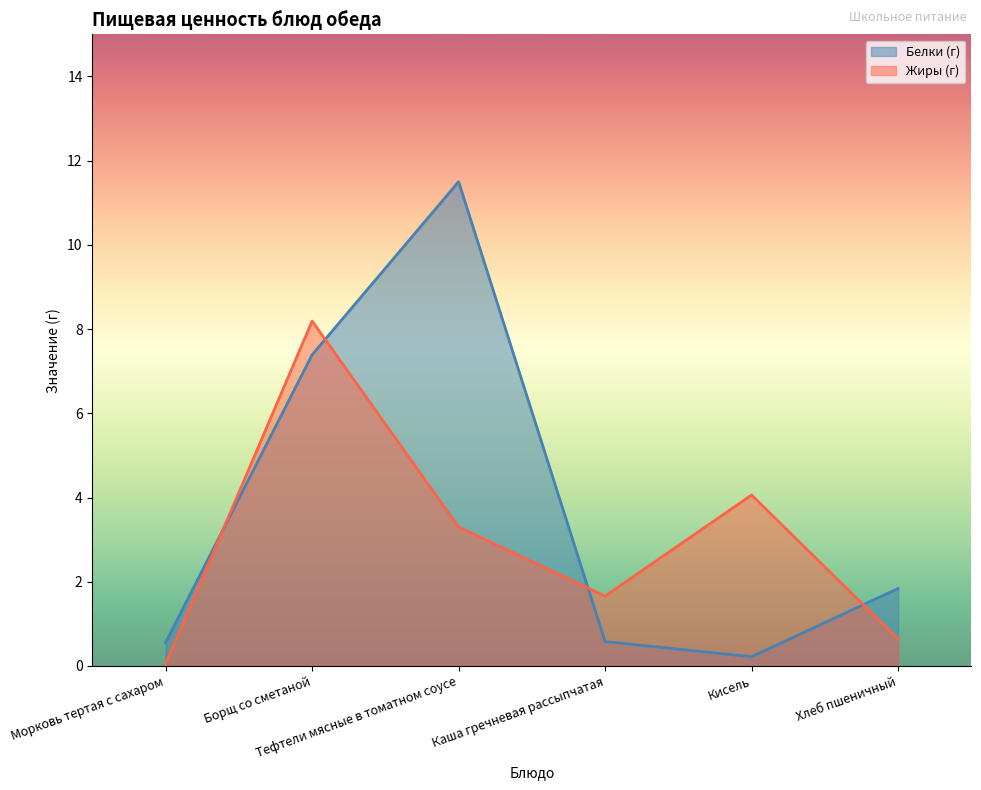

Which series changed the most between Кисель and Хлеб пшеничный?

Жиры (г)